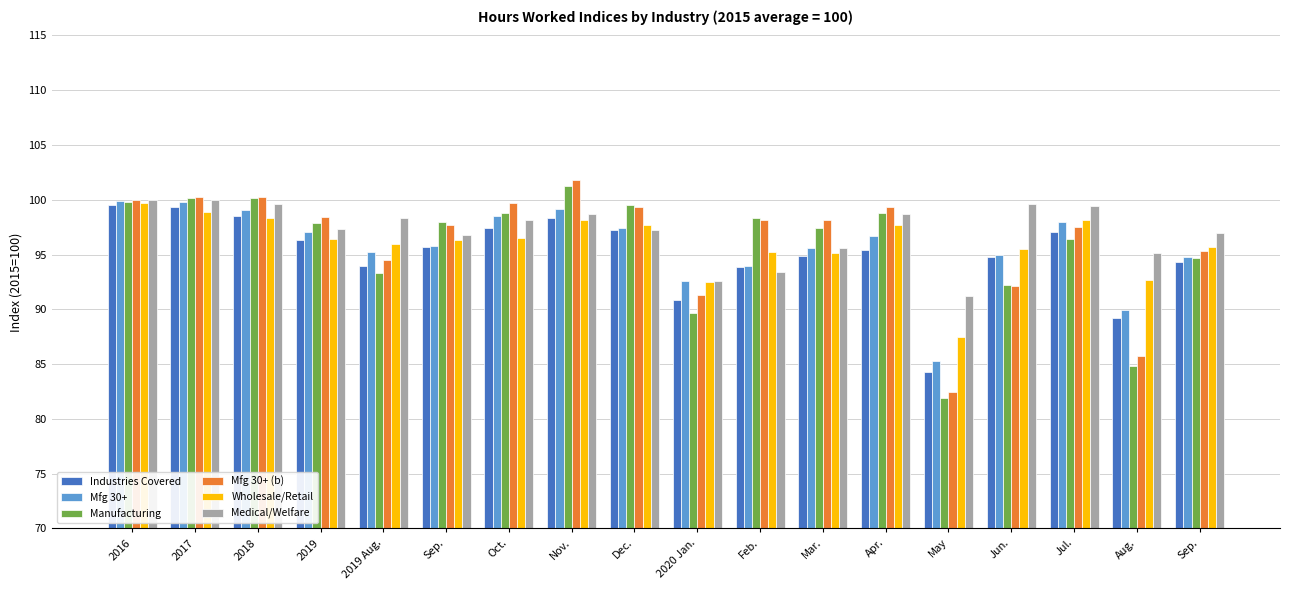

What is the greatest value displayed?

101.8